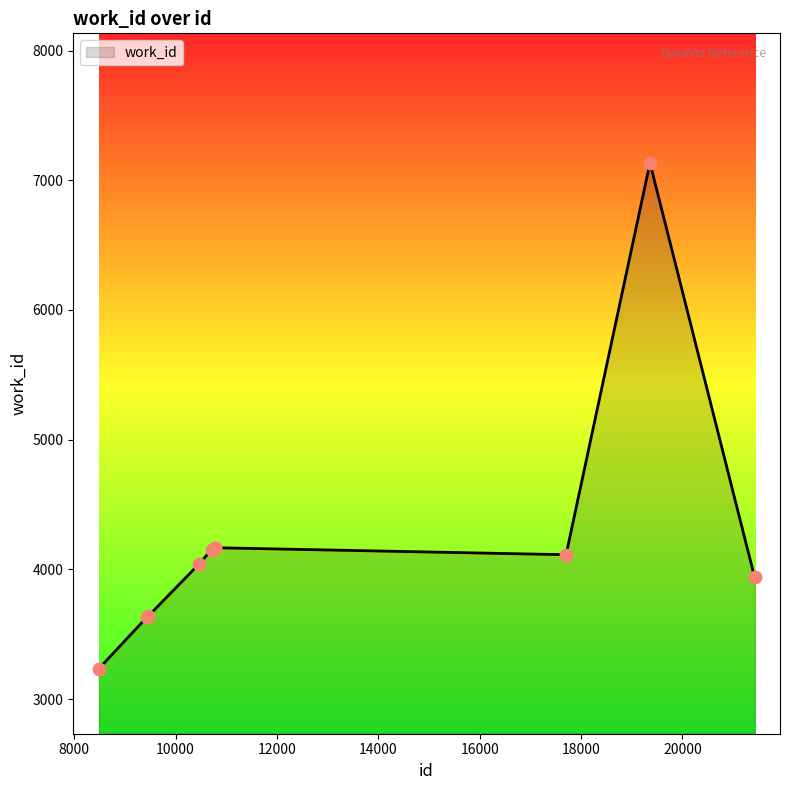

What is the difference between the maximum and minimum values?

3900